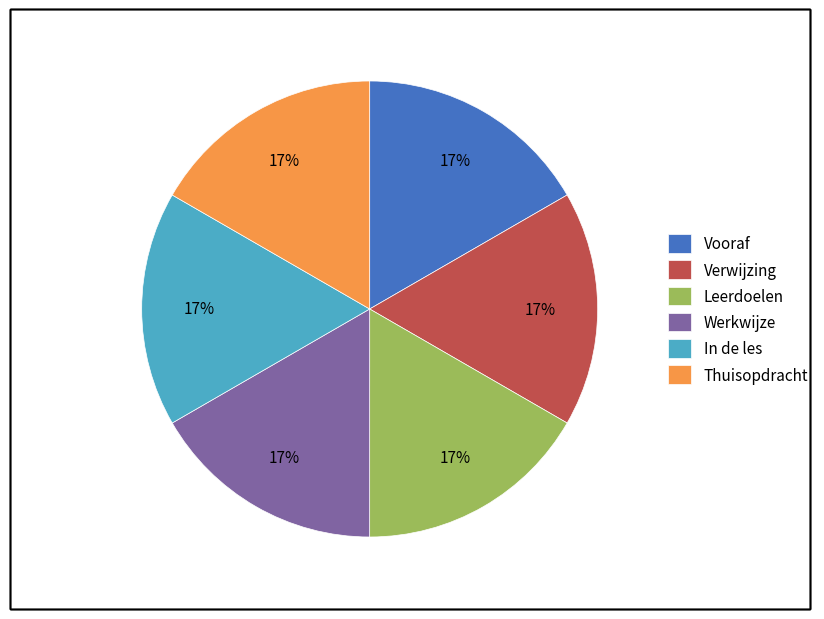

How many slices are in this pie chart?

6